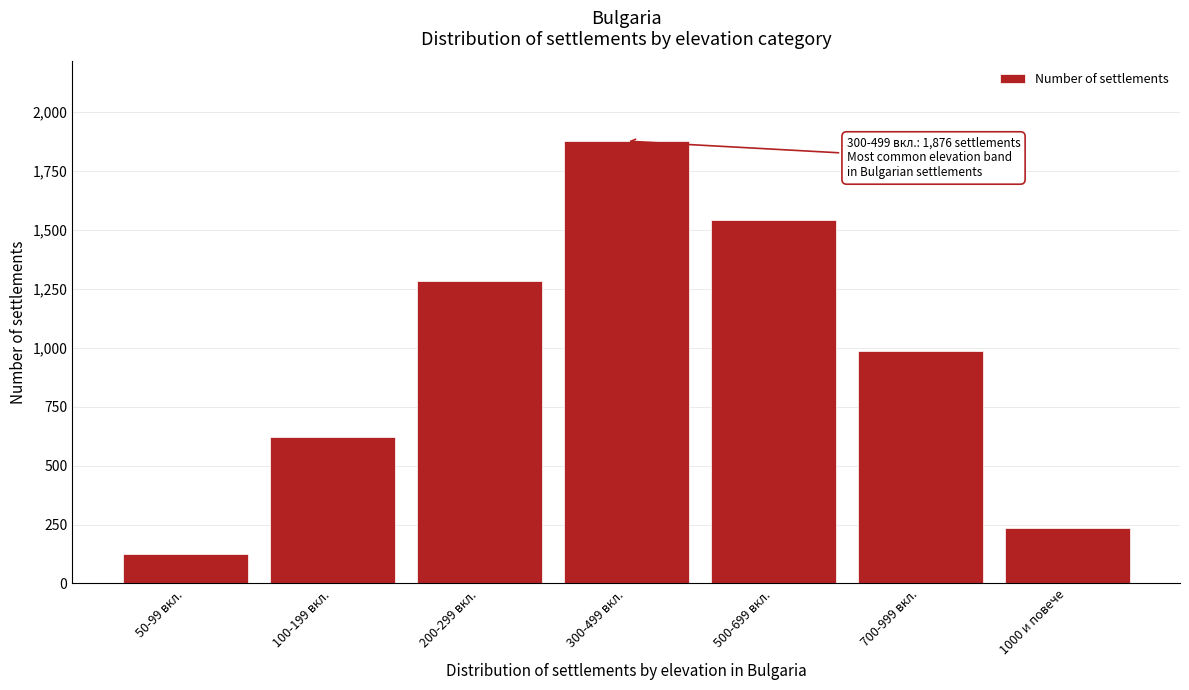

Reading left to right, extract all data points from this chart.

127	623	1284	1876	1543	987	234